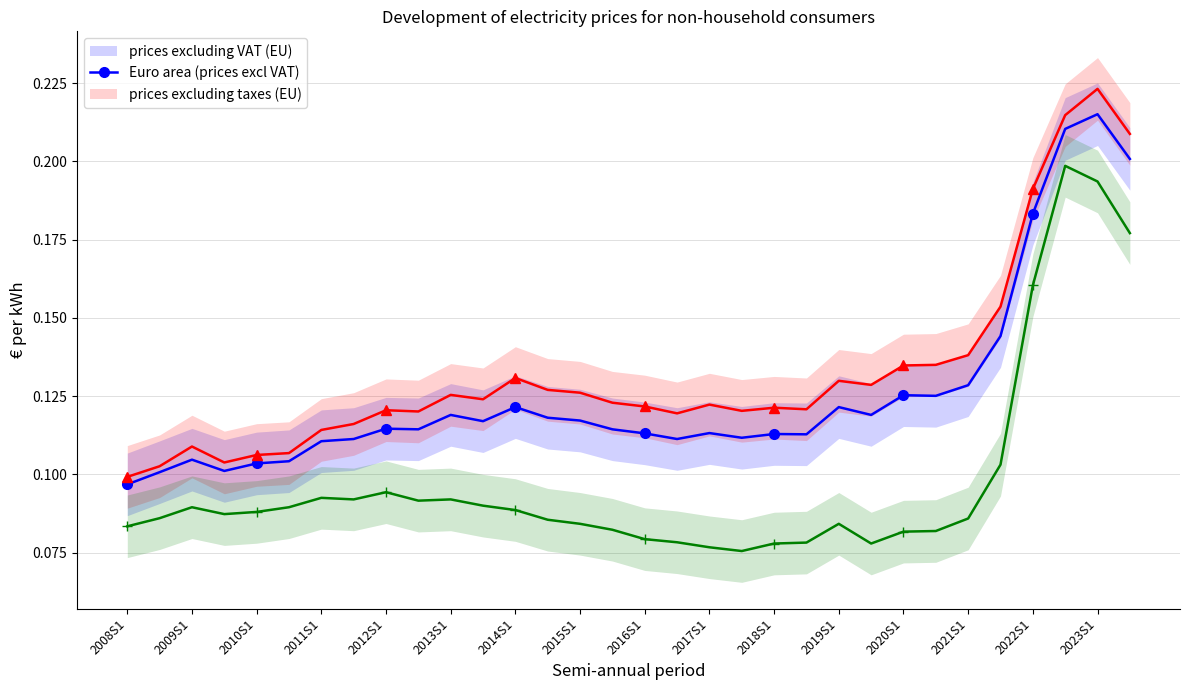

True or false: prices excluding VAT (EU) and Euro area (prices excl VAT) intersect in this chart.

False